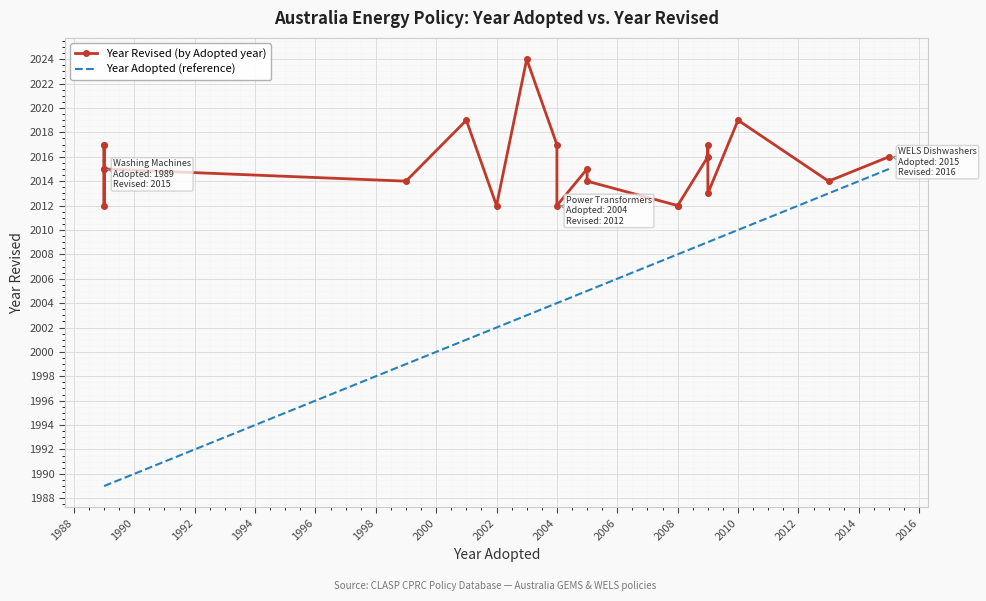

What is the maximum value shown in the chart?

2024